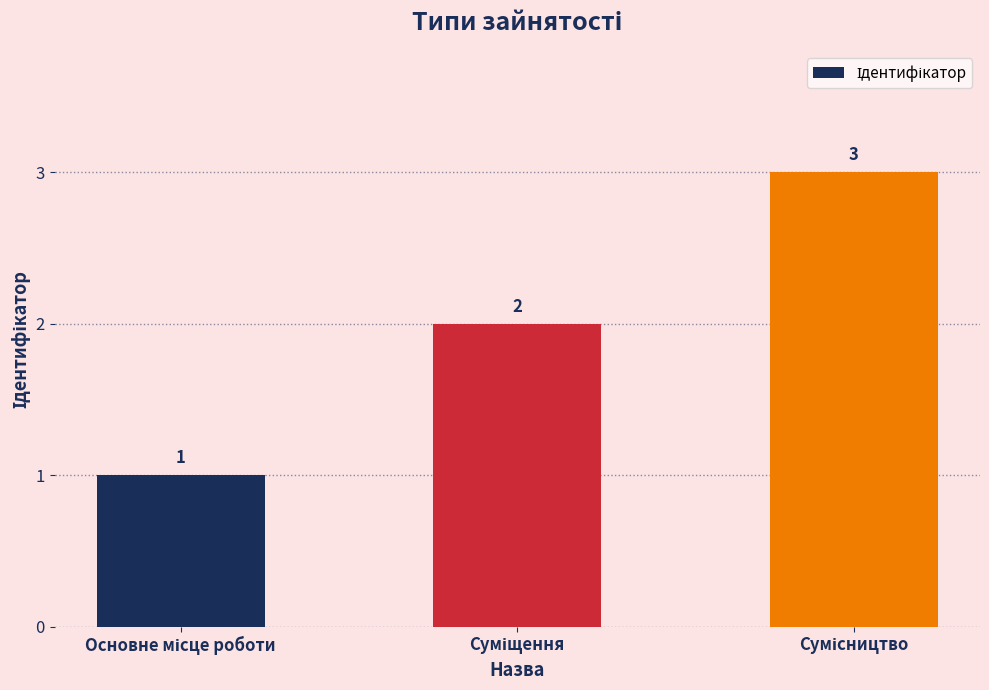

How many bars are there in total?

3